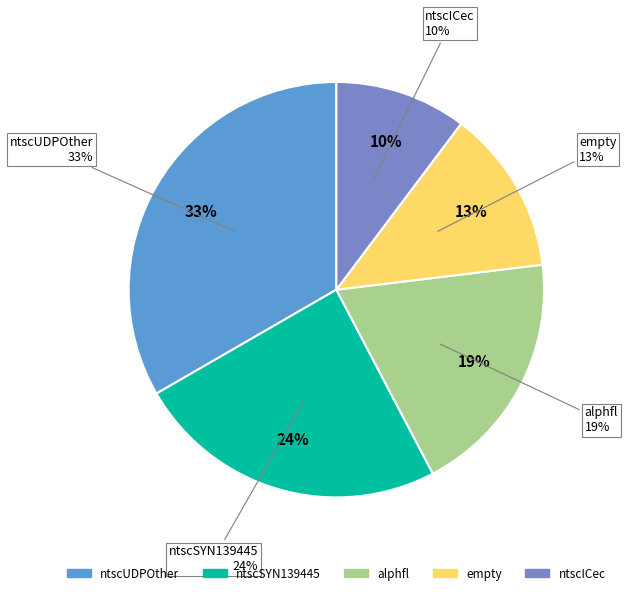

Is it true that ntscICec is 10% of the pie?

True